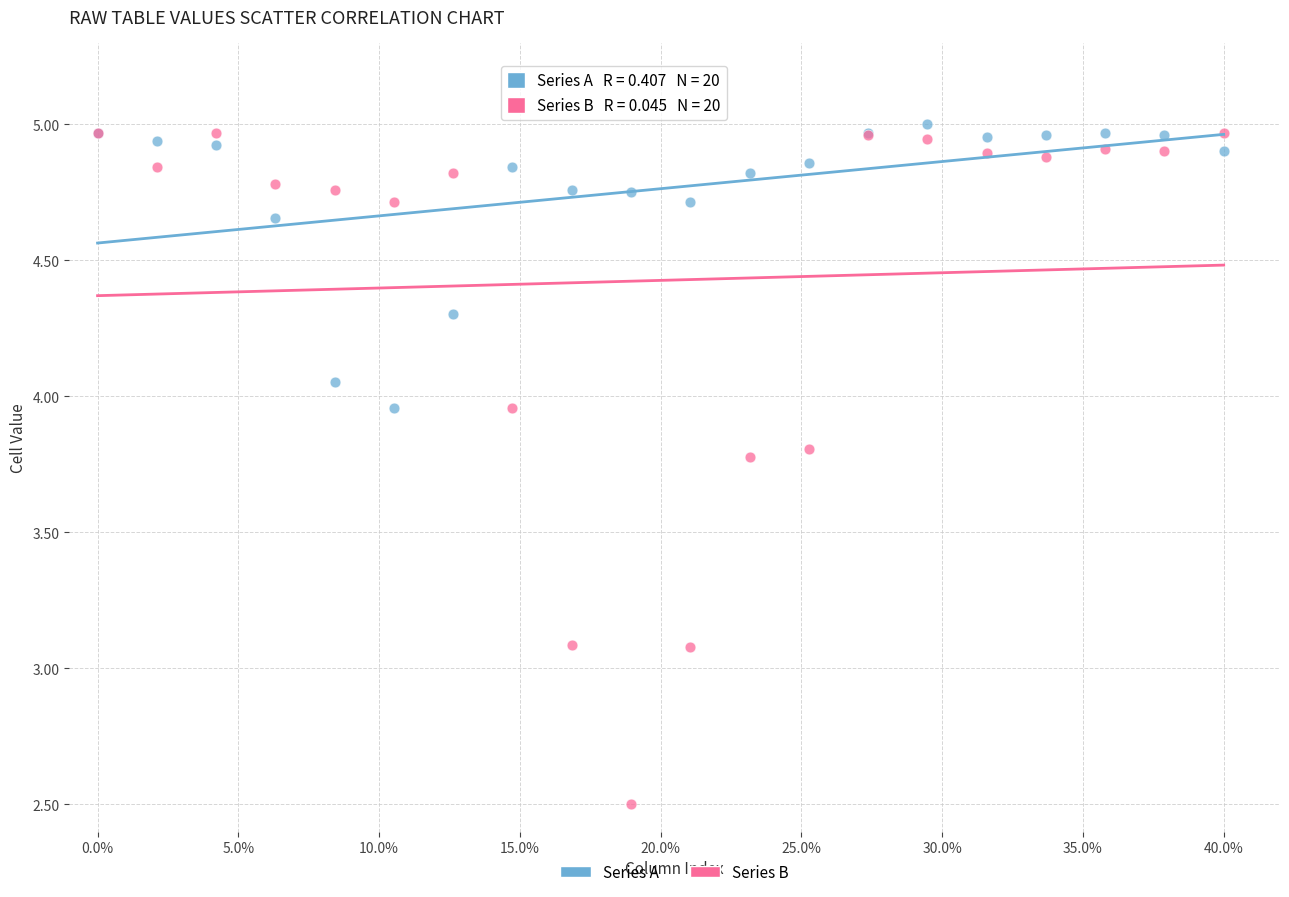

What are all the series names shown in the legend?

Series A, Series B